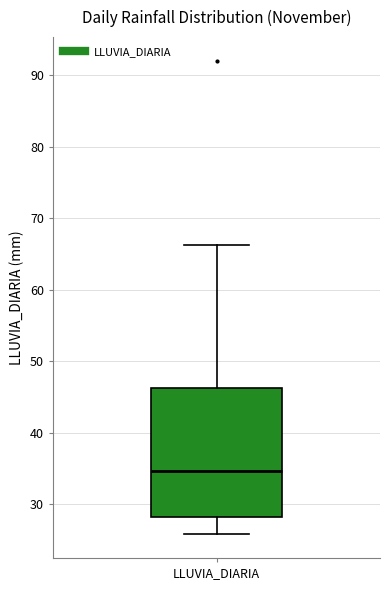

Transcribe this box plot: give where the median line is, the range the box spans, and where the two whiskers end, as read against the y-axis. The values are not printed on the chart, so give them approximately, as read against the axis.

median 35, box 28 to 46, whiskers 26 to 66